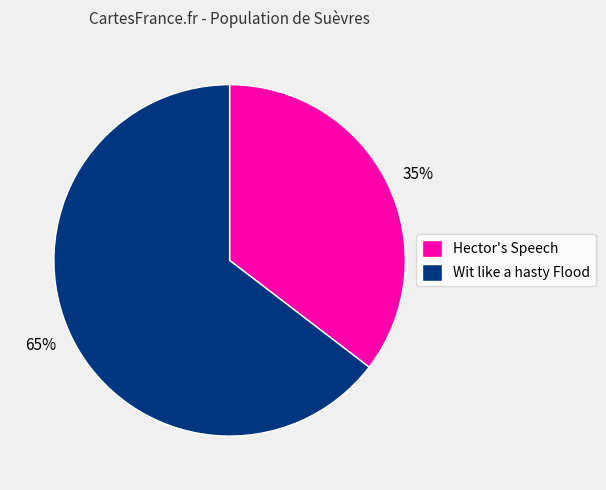

Count the number of slices in the pie.

2